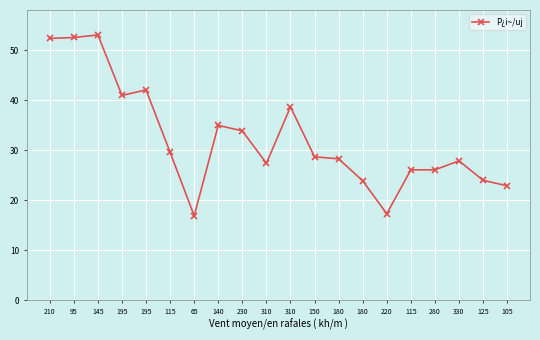

Is this an area chart (filled region under the line)?

No